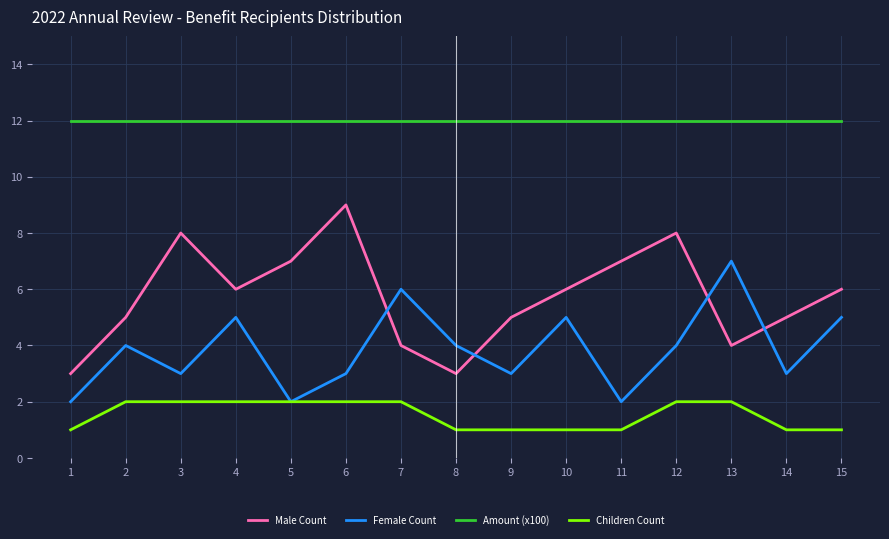

True or false: Children Count and Amount (x100) cross at least once.

False